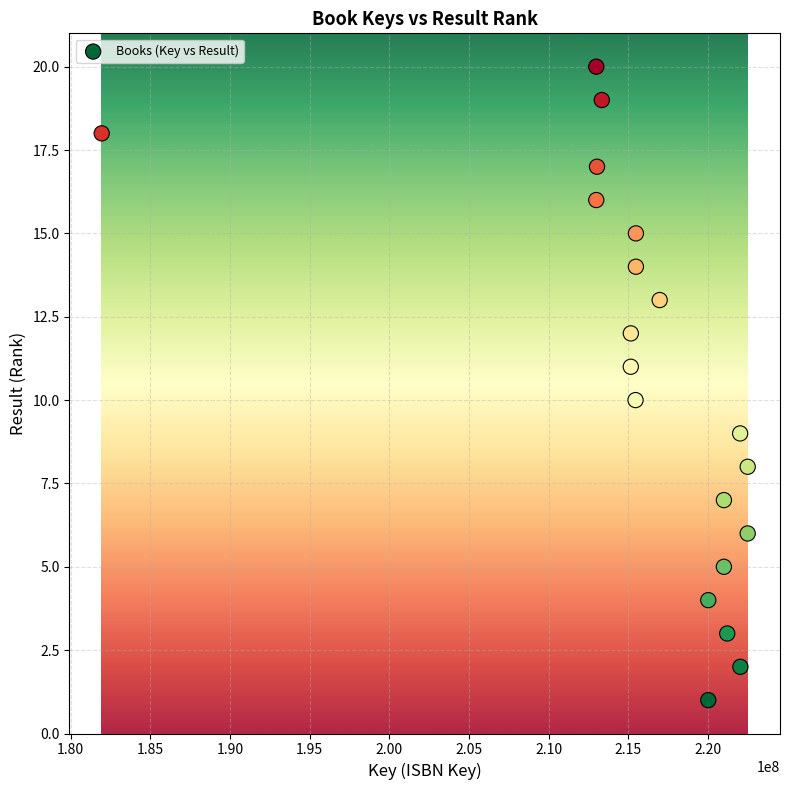

What is the range of X values (max minus min)?

40549984